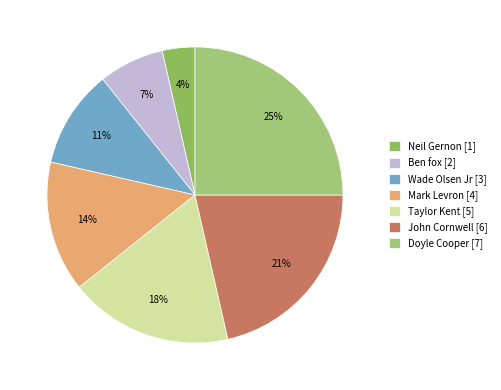

What is the largest slice in the pie chart?

Doyle Cooper